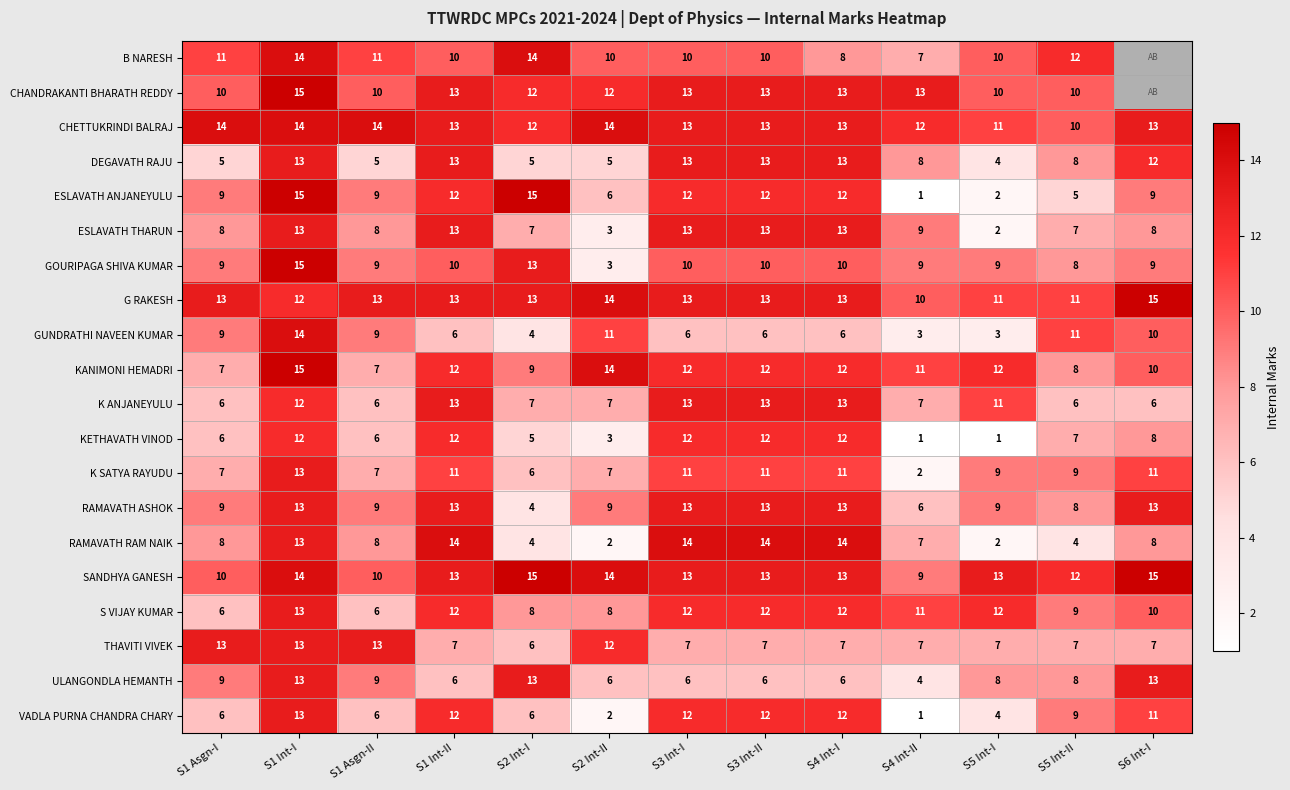

How many values in the RAMAVATH RAM NAIK series are below 8?

5